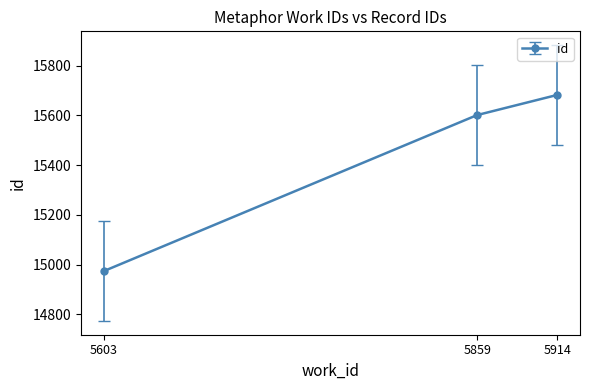

Where is the data nearest to the value 15328?

5859